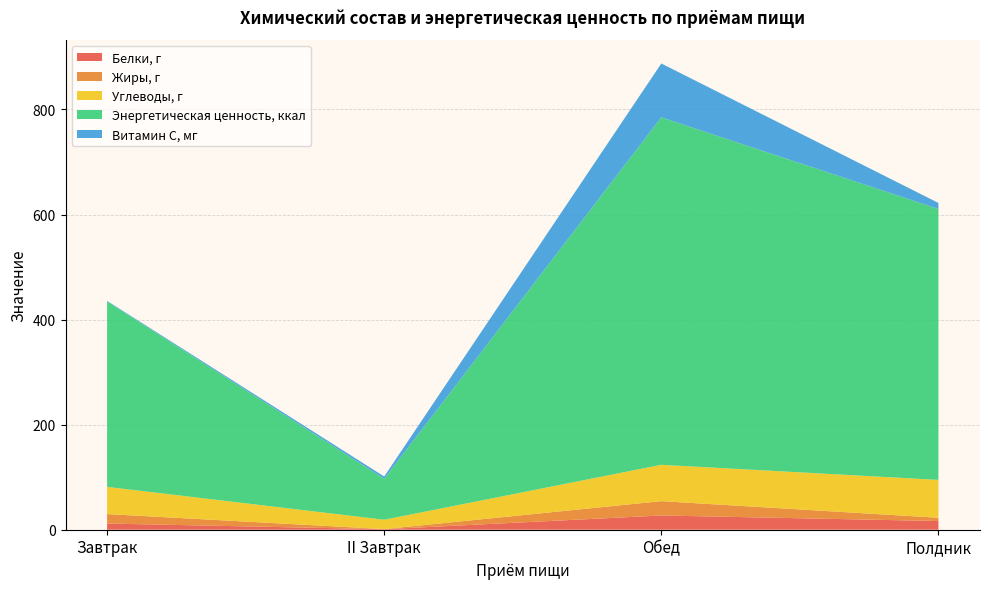

Reading left to right, transcribe all the data shown in this chart.

Белки, г: Завтрак=11.8	II Завтрак=1.0	Обед=27.1	Полдник=16.5
Жиры, г: Завтрак=18.0	II Завтрак=0.2	Обед=27.3	Полдник=6.2
Углеводы, г: Завтрак=51.8	II Завтрак=17.8	Обед=69.2	Полдник=72.1
Энергетическая ценность, ккал: Завтрак=353.1	II Завтрак=78.0	Обед=661.4	Полдник=515.7
Витамин С, мг: Завтрак=1.0	II Завтрак=4.3	Обед=102.5	Полдник=11.4